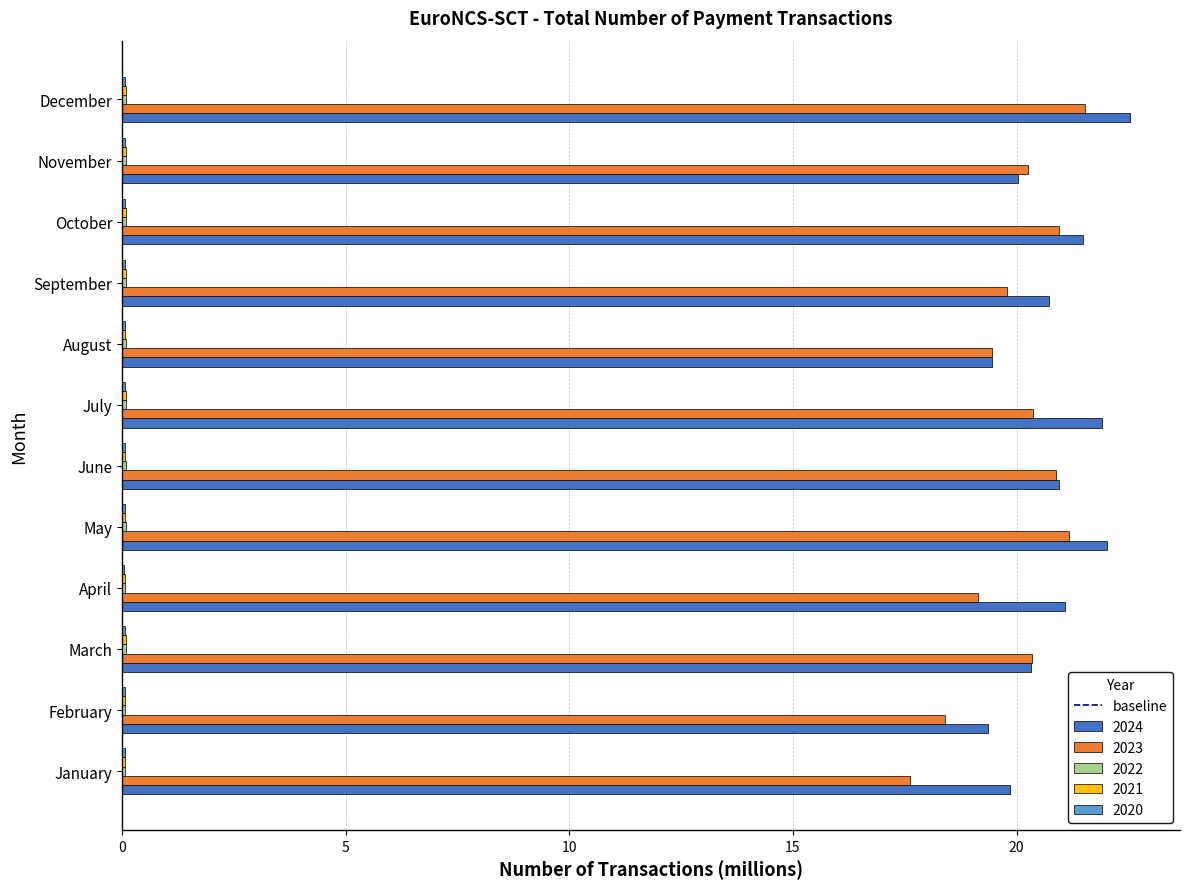

Which category has the highest value across all series?

December